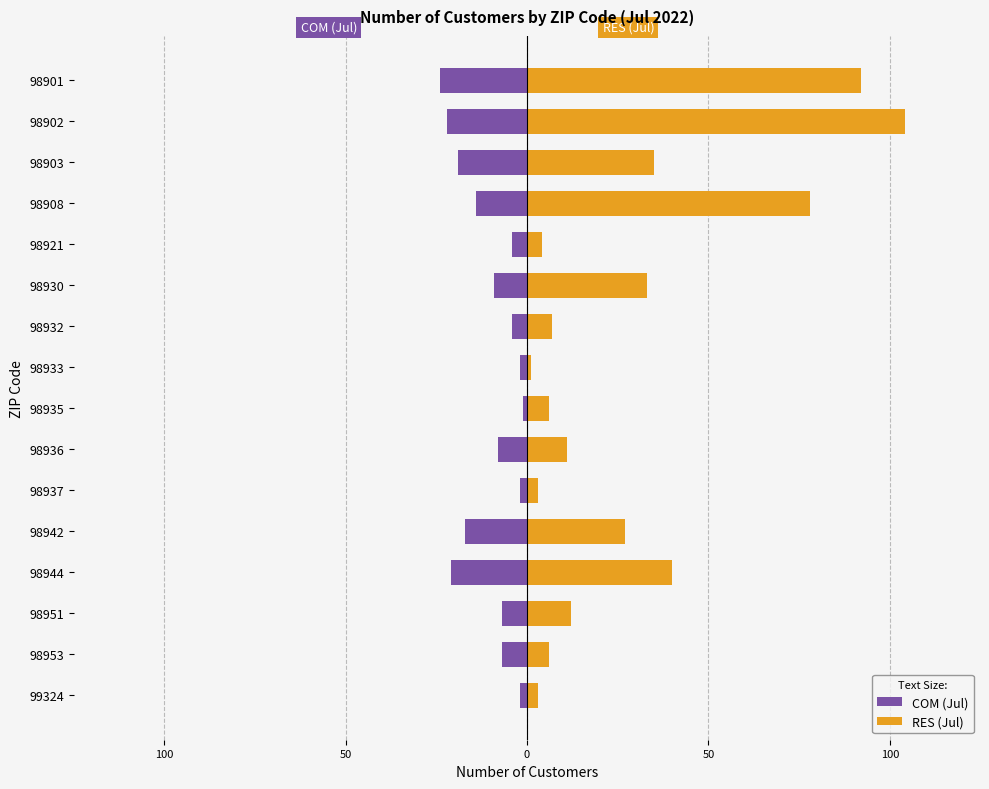

What is the average value of the COM (Jul) series?

-10